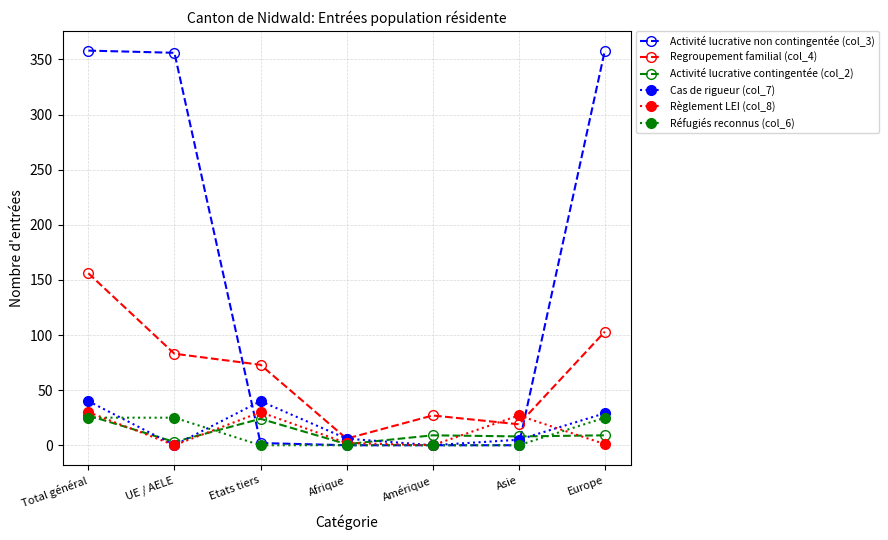

True or false: Règlement LEI (col_8) has a value of 42 at Etats tiers.

False